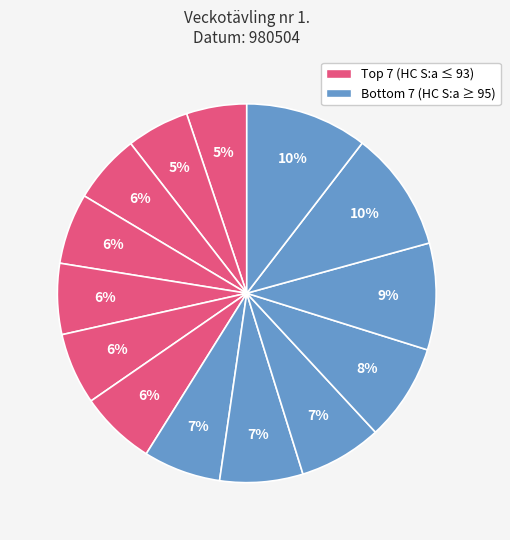

Count the number of slices in the pie.

14